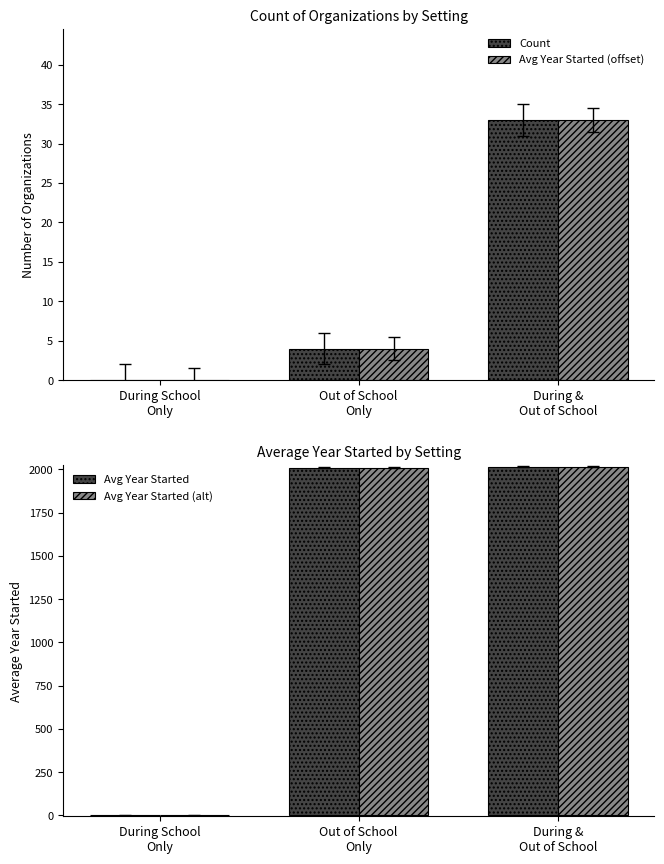

What is the sum of the Avg Year Started (offset) values at Out of School
Only and During School
Only?

4